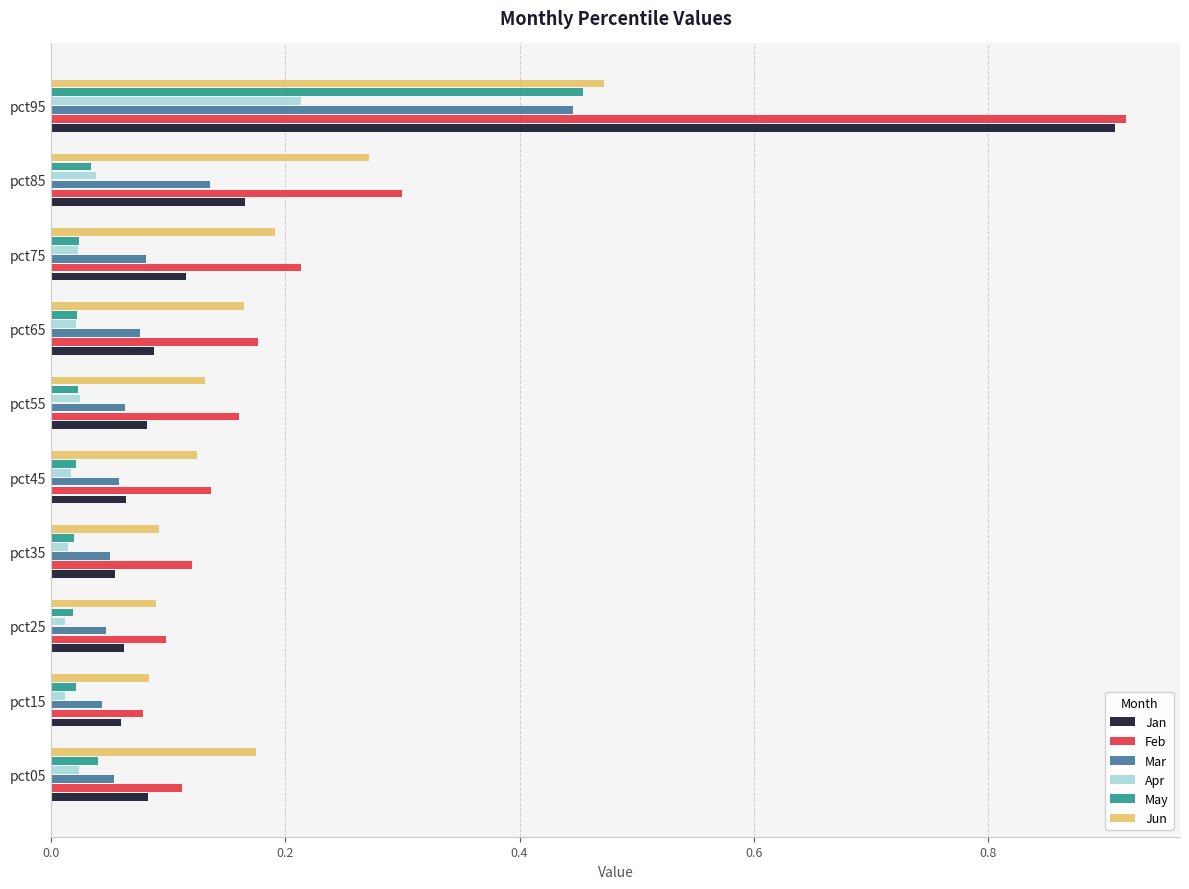

Which label corresponds to the largest value in the chart?

pct95